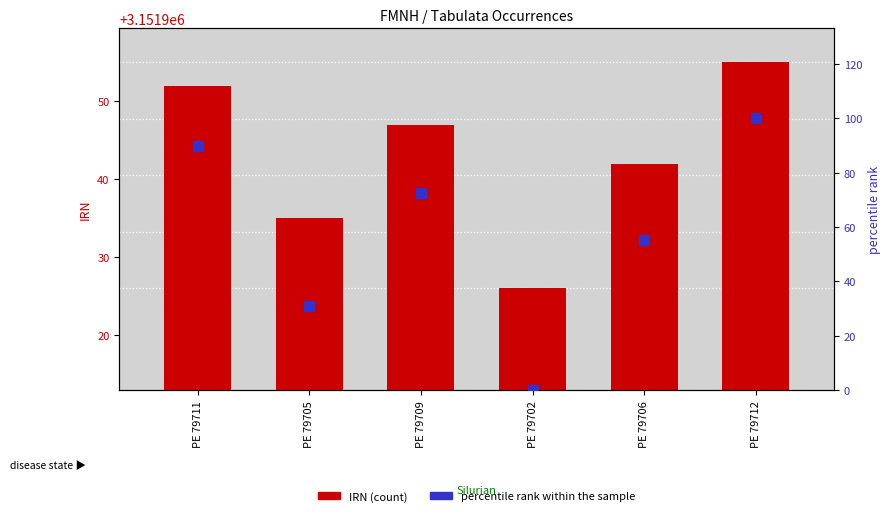

Which series reaches the minimum Y coordinate?

percentile rank within the sample